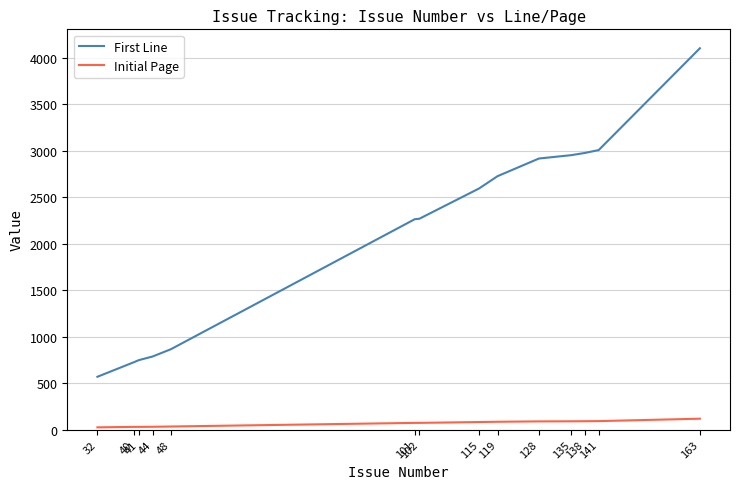

List the series in order of their peak value, lowest first.

Initial Page, First Line